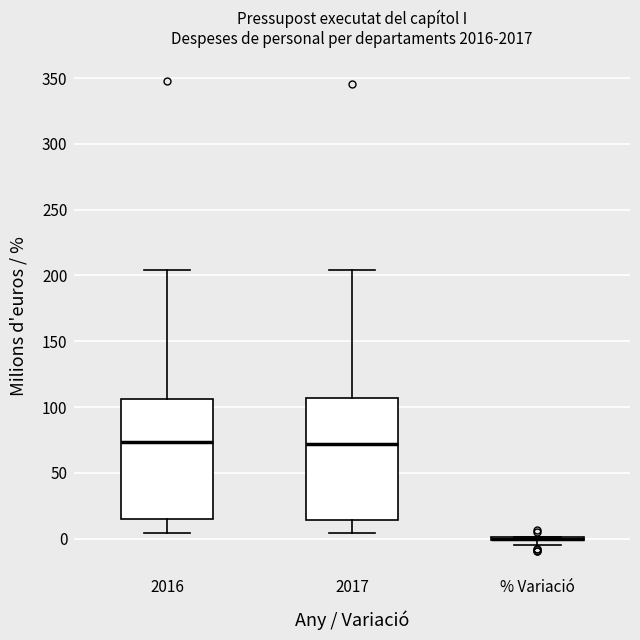

Where does the upper whisker of the box for 2016 end on the y-axis? The values are not printed on the chart, so give them approximately, as read against the axis.

205